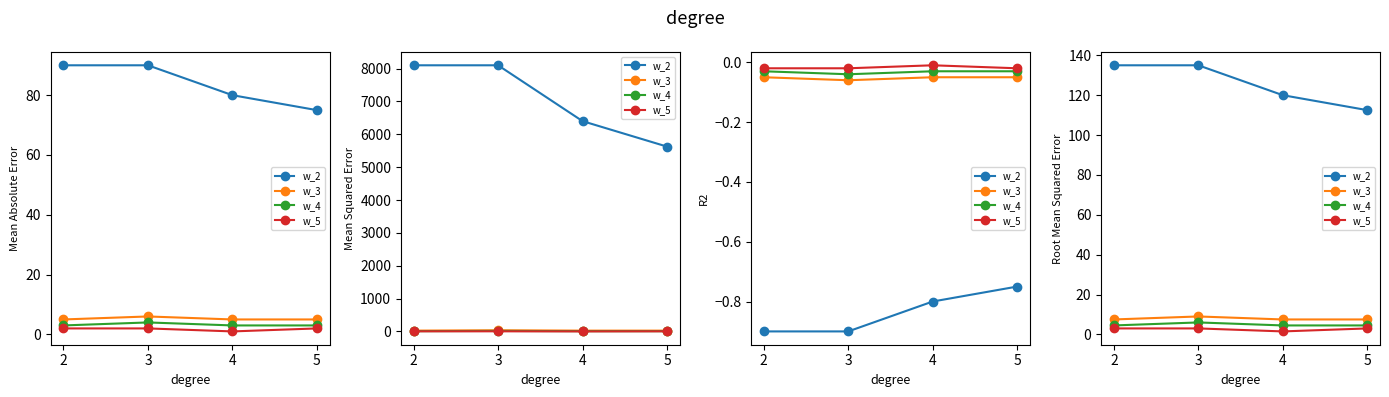

How many categories are shown in the chart?

4